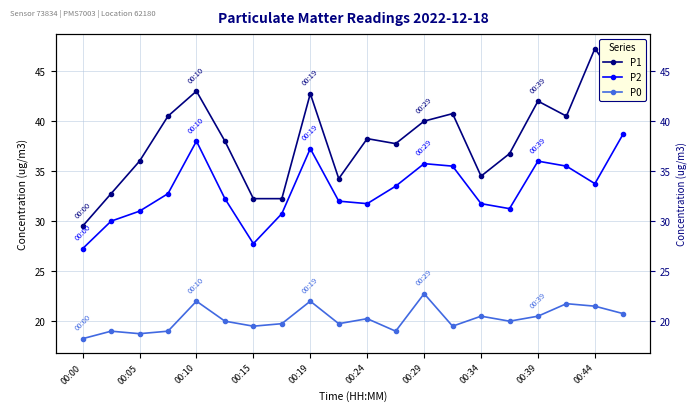

Rank the series by their average value, from highest to lowest.

P1, P2, P0